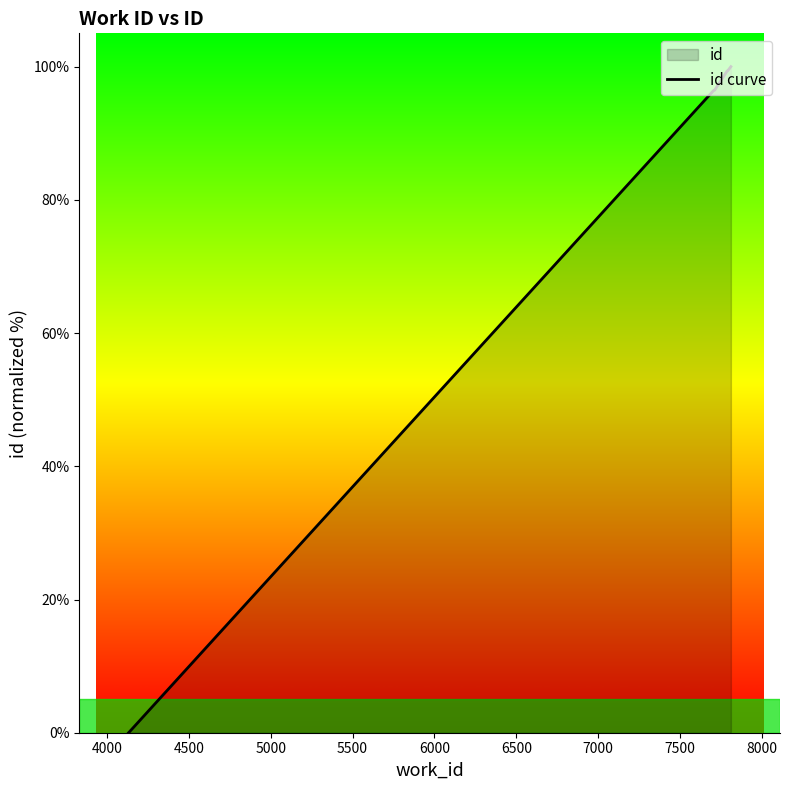

How many data points does each series have?

10